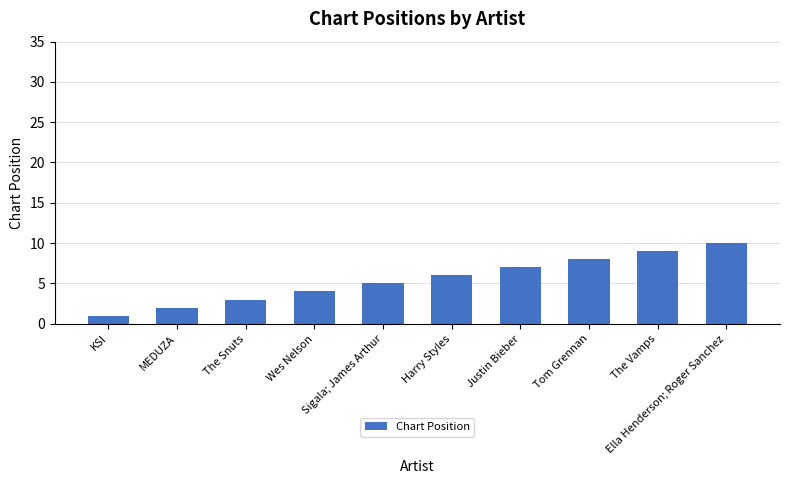

At which category does the chart reach its minimum across all series?

KSI